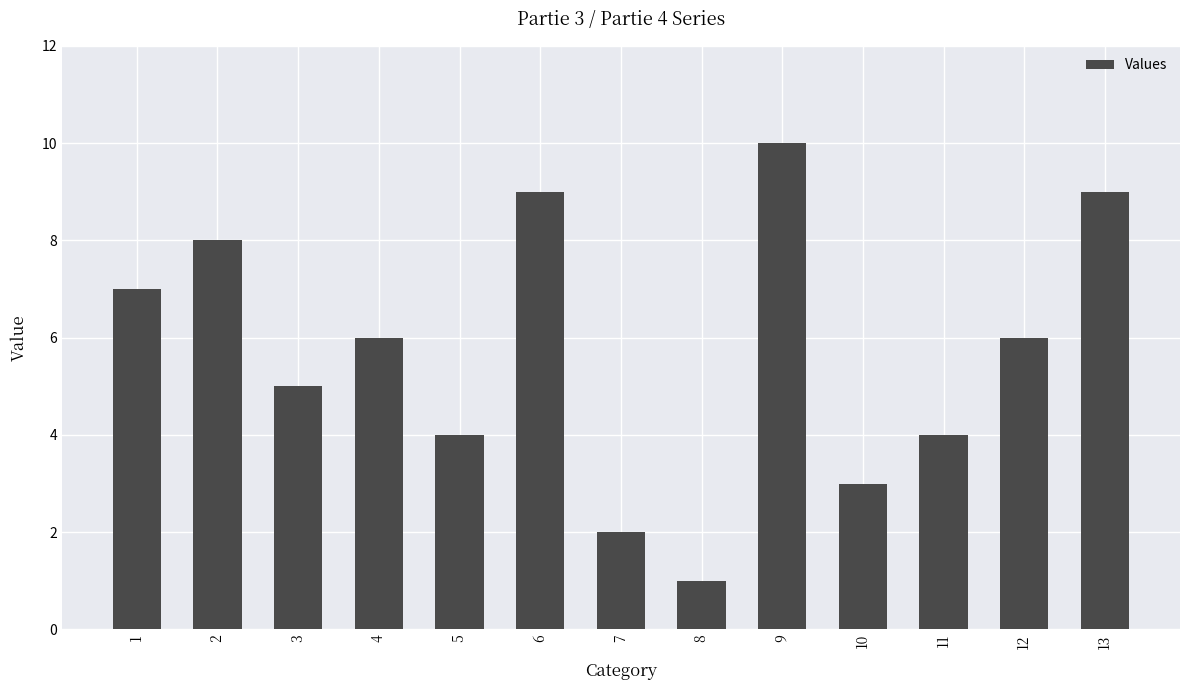

What is the change in value from 1 to 5?

-3